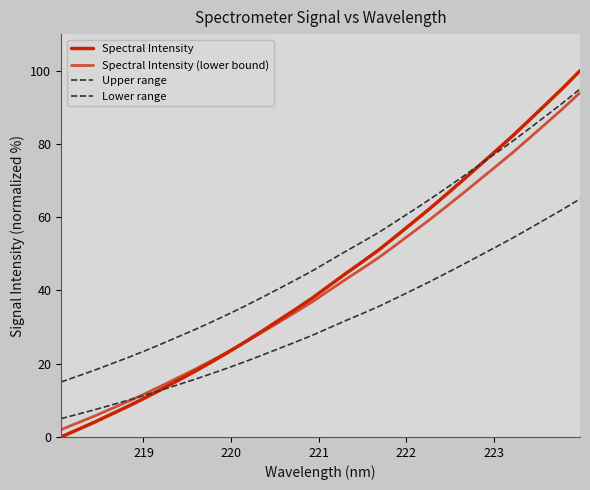

What is the value of the Spectral Intensity point at the 12th from the left?

26.0